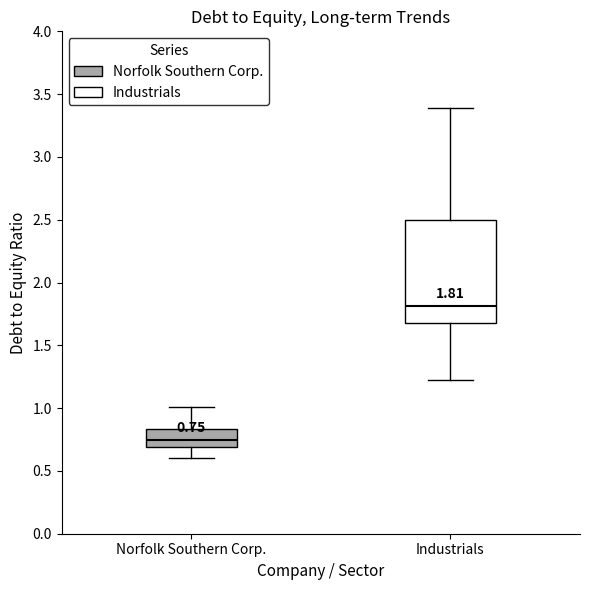

Which box's median line is the lowest?

Norfolk Southern Corp.